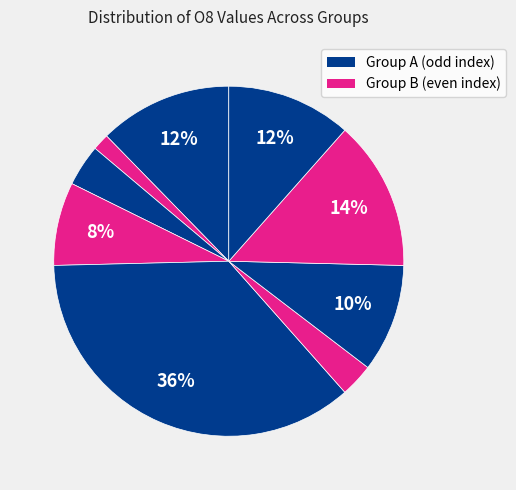

How many segments does this pie chart have?

9